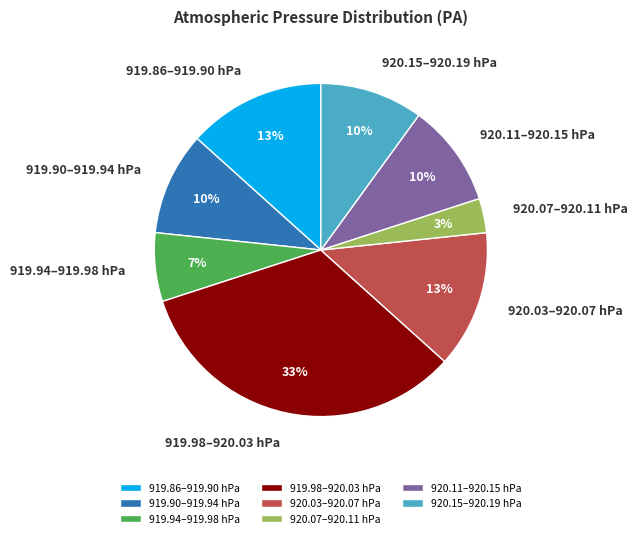

Is the sum of 919.90–919.94 hPa and 919.98–920.03 hPa greater than half?

No